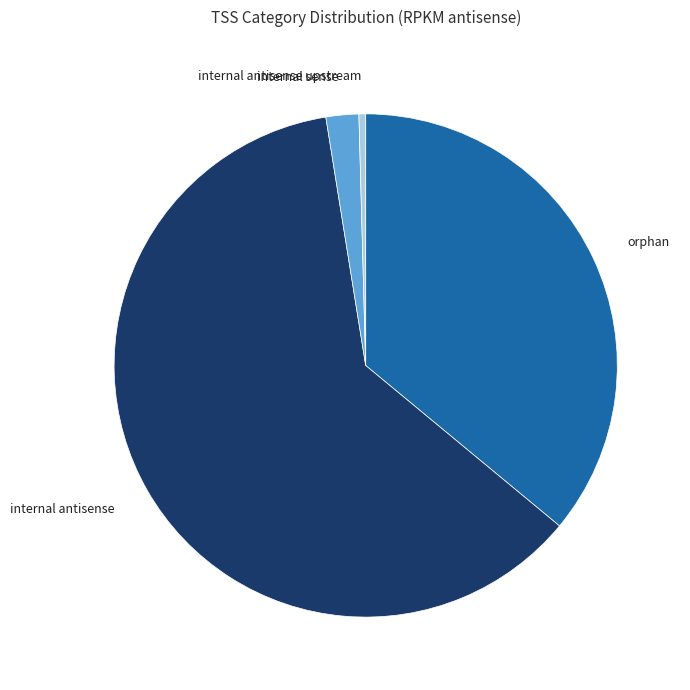

The internal antisense upstream slice represents 0% of the pie. True or false?

True